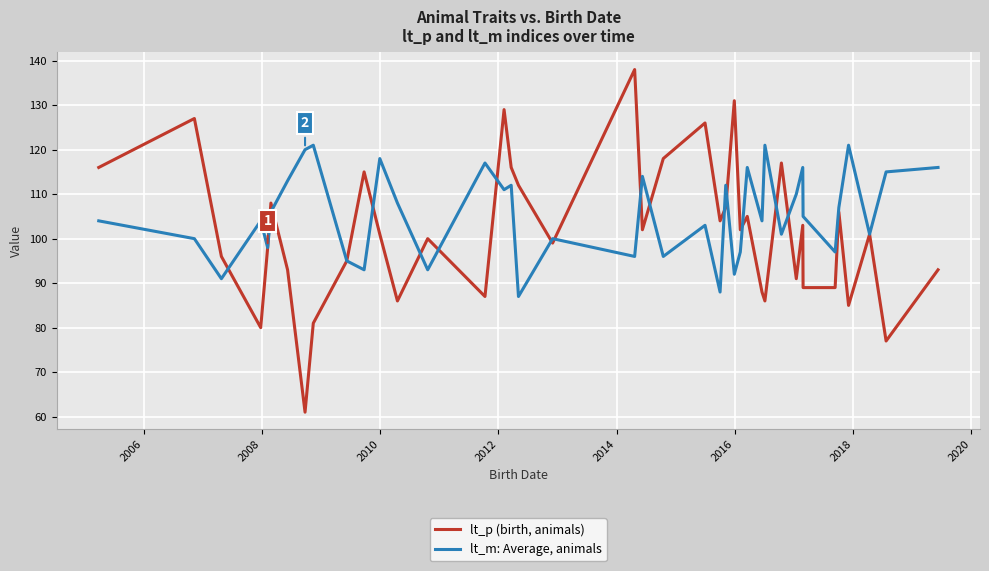

Reading left to right, list all the values displayed in this chart.

lt_p (birth, animals): 116	127	96	80	98	108	93	61	81	95	115	101	86	100	87	129	116	112	99	138	102	118	126	104	107	131	102	105	88	86	117	91	103	89	89	106	85	101	77	93
lt_m: Average, animals: 104	100	91	104	98	106	113	120	121	95	93	118	108	93	117	111	112	87	100	96	114	96	103	88	112	92	97	116	104	121	101	110	116	105	97	107	121	101	115	116